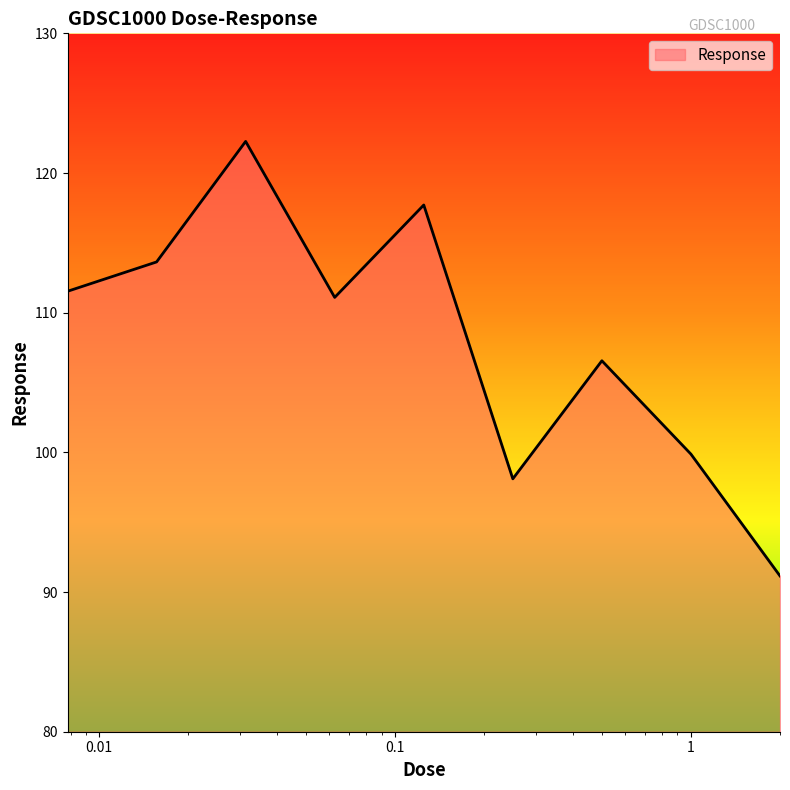

What is the difference between the maximum and minimum values?

31.1